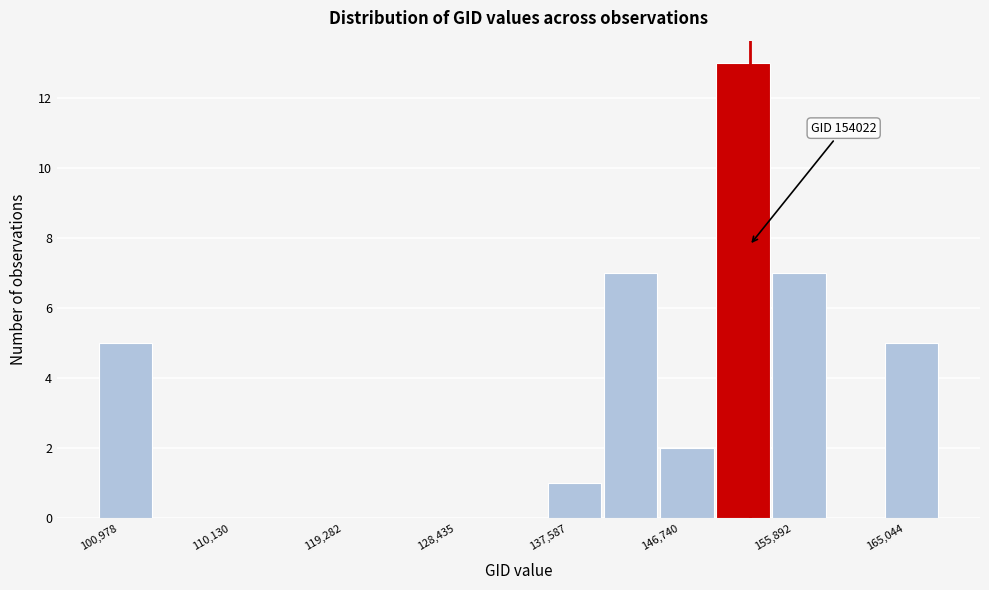

Over which range of the x-axis is the bar tallest?

151000 to 156000